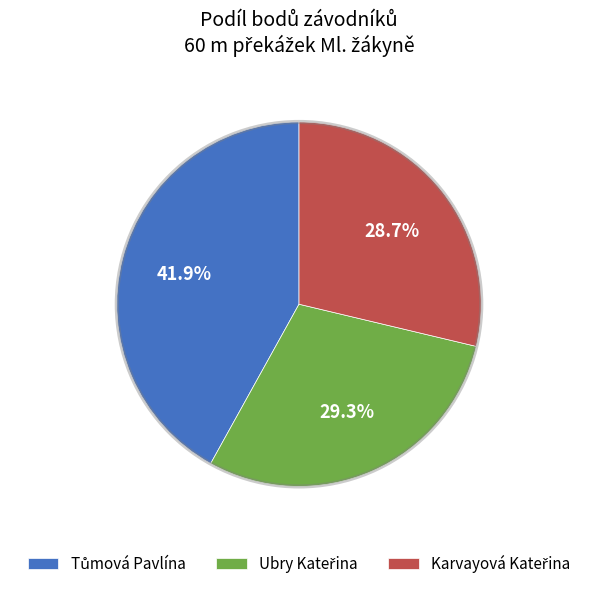

Is there a majority slice in this chart?

No